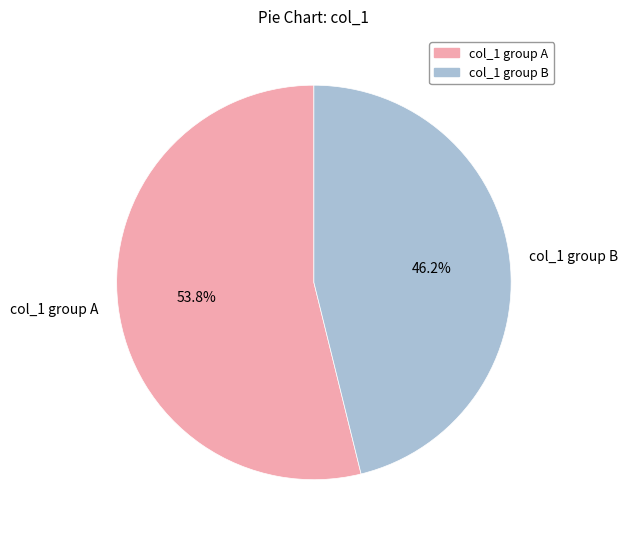

Approximately how many times larger is the value at col_1 group B compared to col_1 group A?

0.9